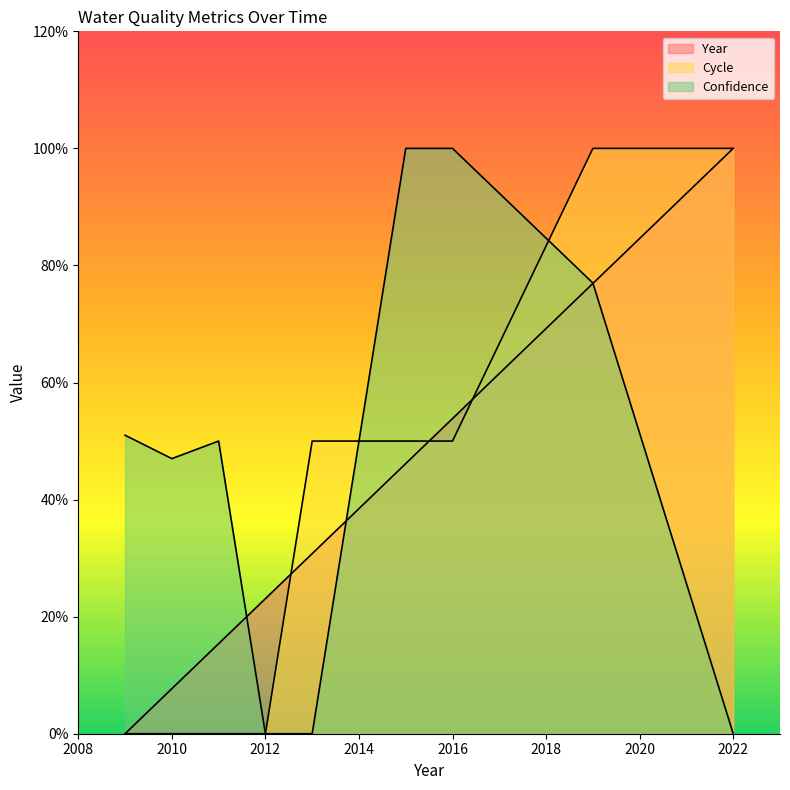

Which series has the largest total across all categories?

Confidence